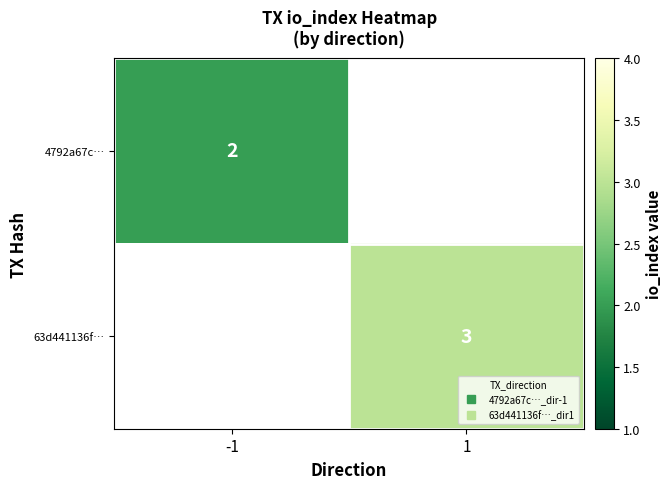

Which category has the lowest value across all series?

-1